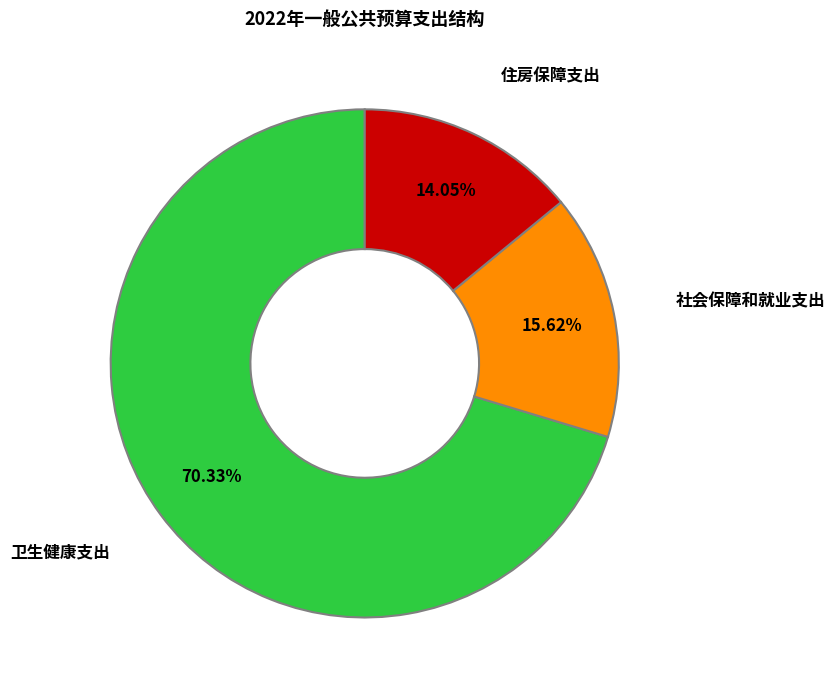

What is the largest slice in the pie chart?

卫生健康支出